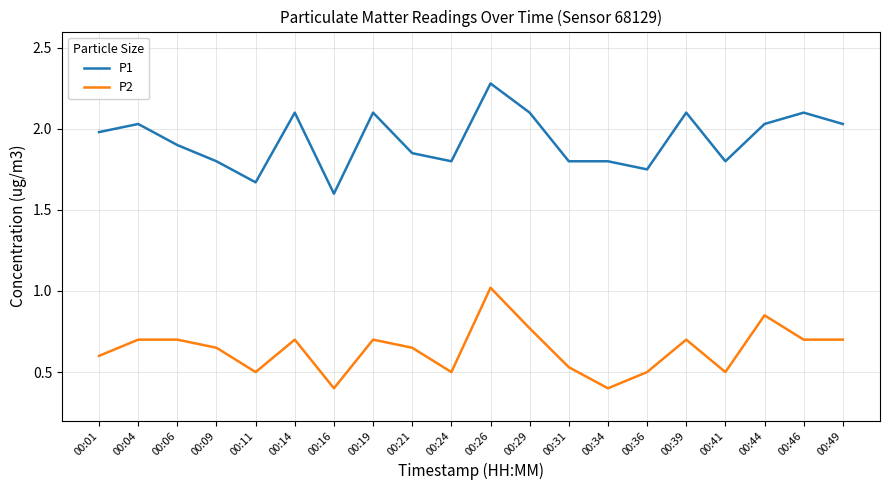

True or false: P1 and P2 cross at least once.

False